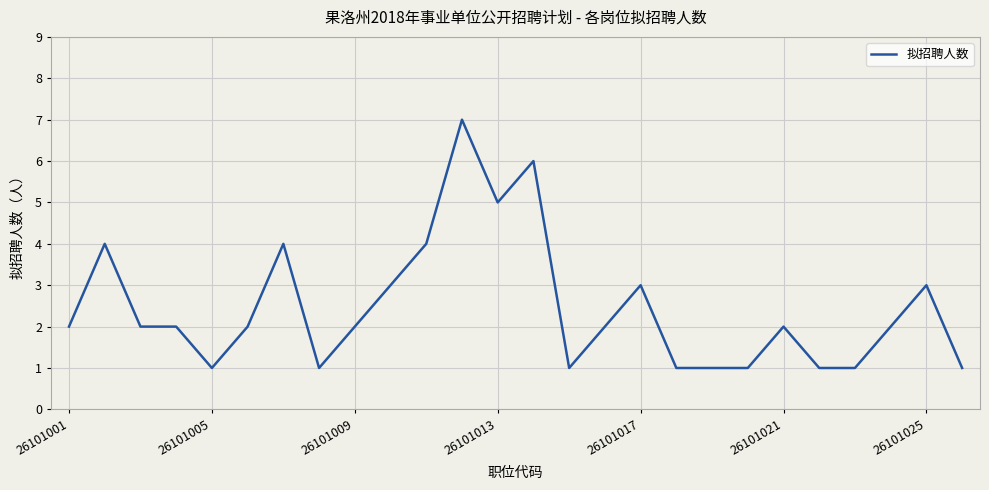

Is this an area chart (filled region under the line)?

No